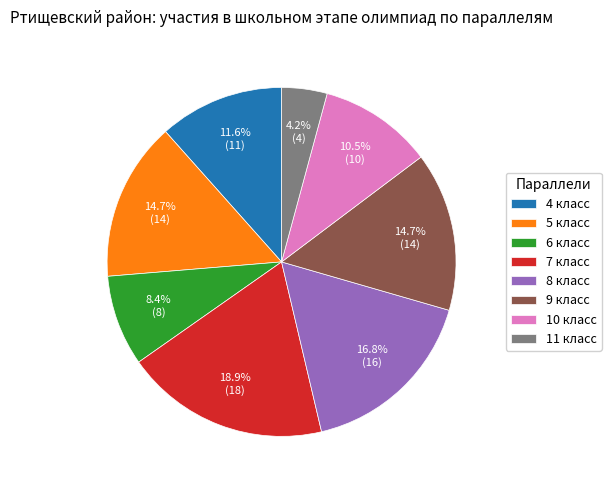

To the nearest percent, what is the average slice percentage?

12%